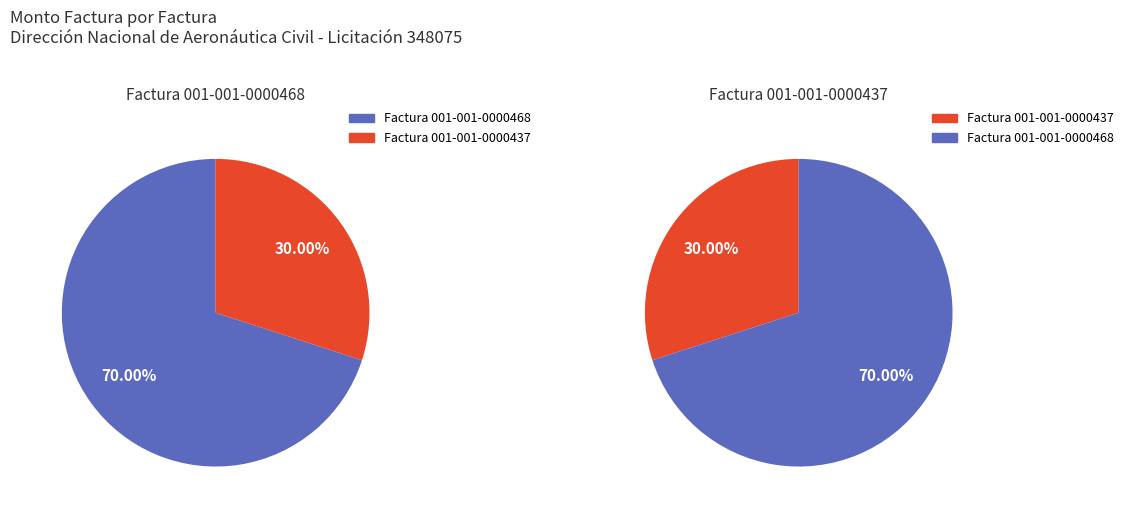

Which slice is the largest?

Factura 001-001-0000468